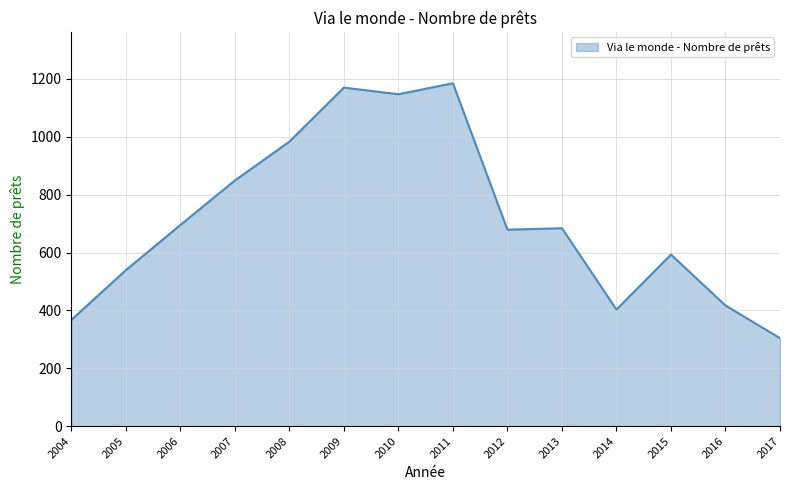

What is the difference between the maximum and minimum values?

881